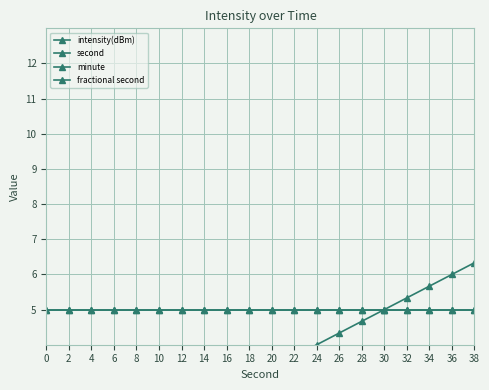

At which label is second closest to 3?

18